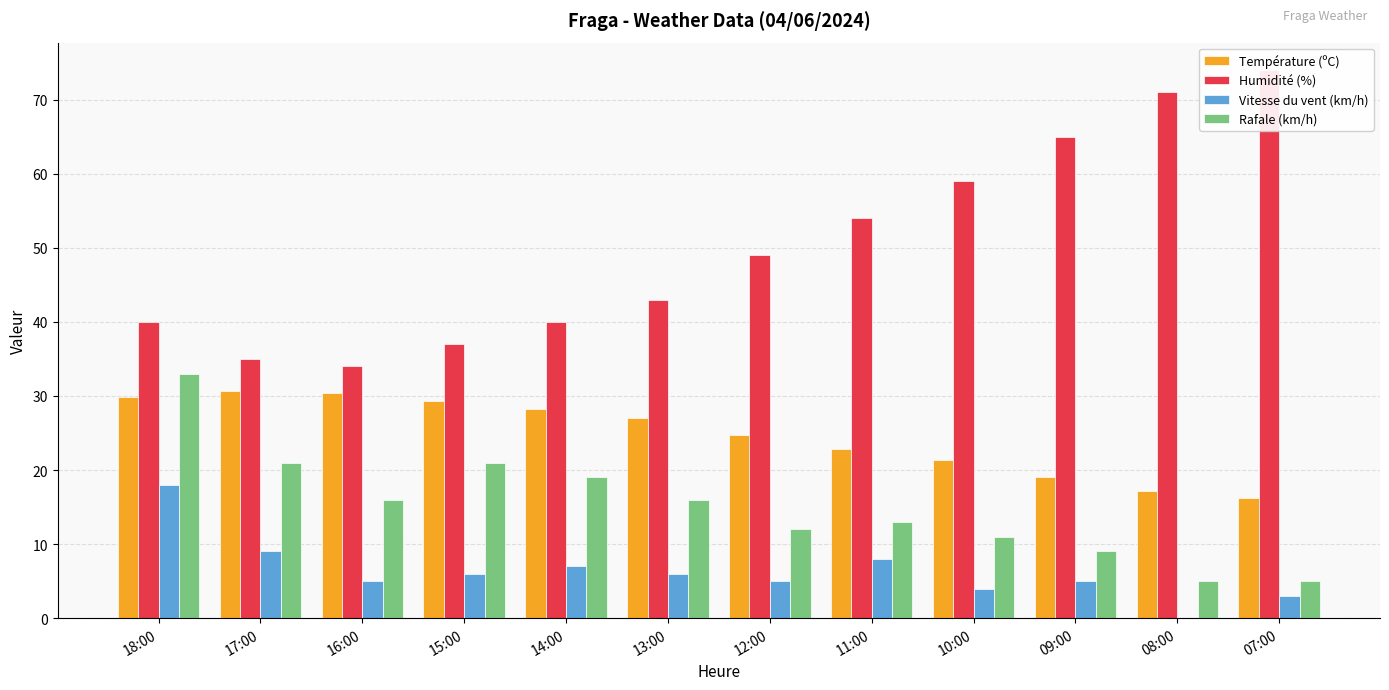

Reading left to right, what are all the values shown in this chart?

Température (ºC): 29.8	30.7	30.4	29.3	28.2	27.0	24.7	22.8	21.4	19.0	17.1	16.2
Humidité (%): 40.0	35.0	34.0	37.0	40.0	43.0	49.0	54.0	59.0	65.0	71.0	74.0
Vitesse du vent (km/h): 18.0	9.0	5.0	6.0	7.0	6.0	5.0	8.0	4.0	5.0	0.0	3.0
Rafale (km/h): 33.0	21.0	16.0	21.0	19.0	16.0	12.0	13.0	11.0	9.0	5.0	5.0